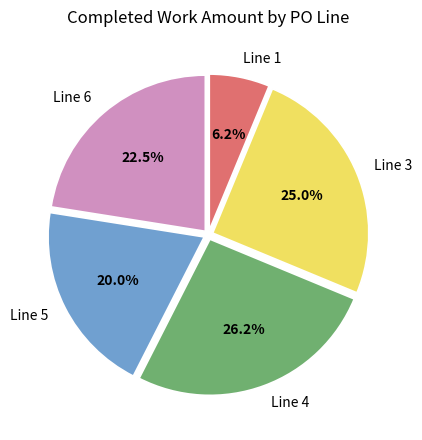

Is the sum of Line 5 and Line 3 greater than half?

No